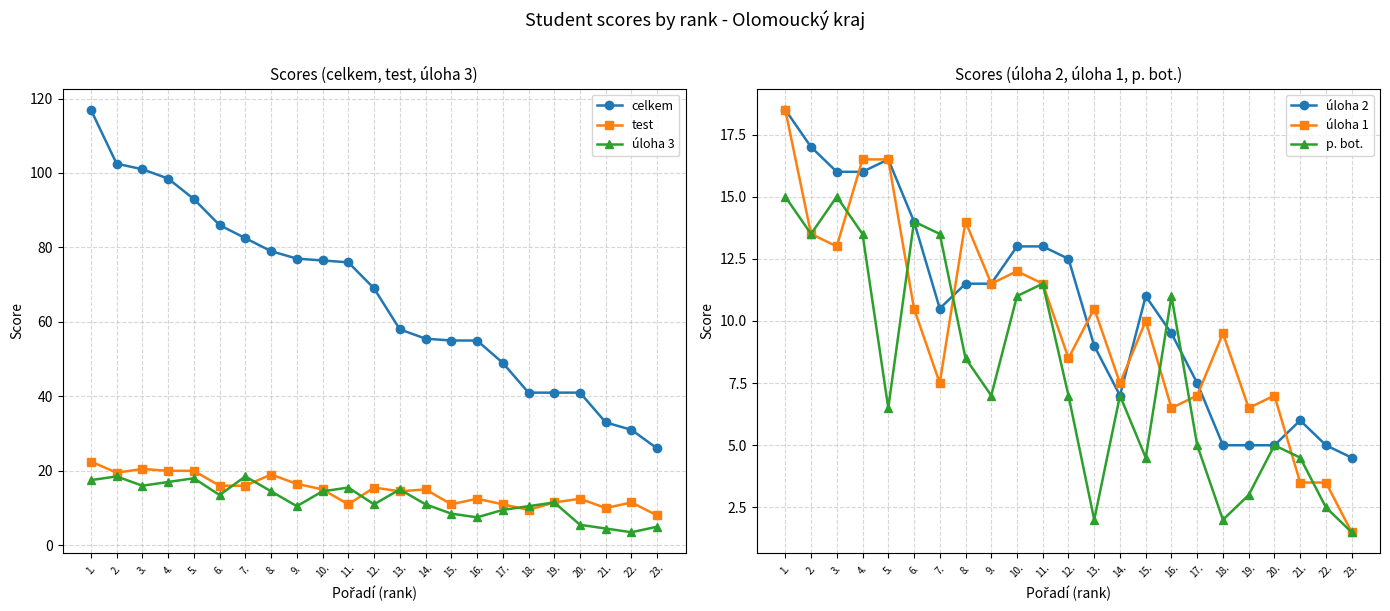

What is the spread (max minus min) of values at 13.?

56.0